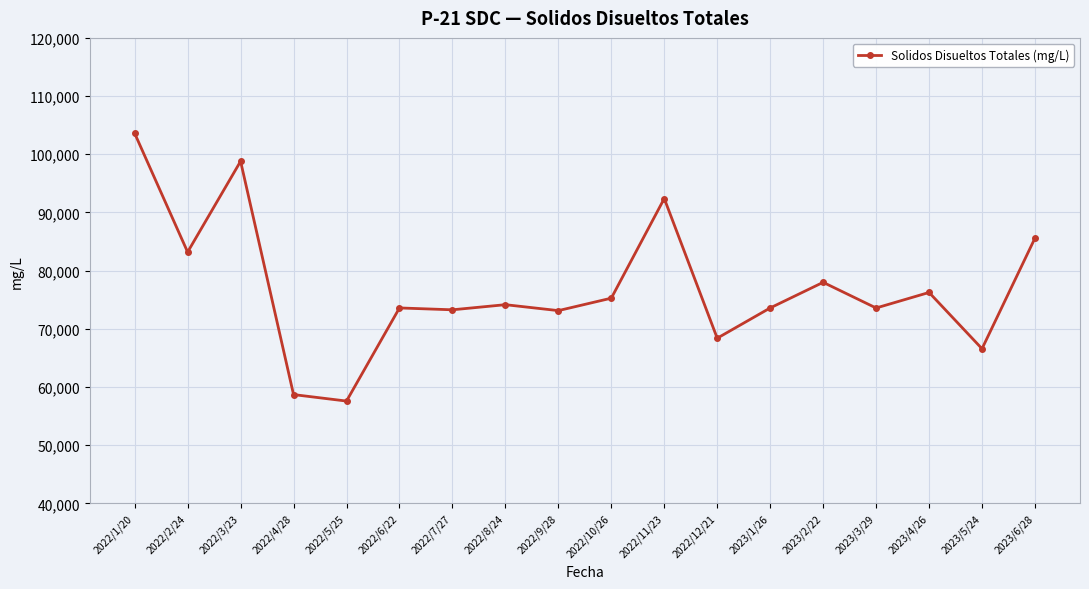

What is the change in value from 2022/10/26 to 2023/3/29?

-1690